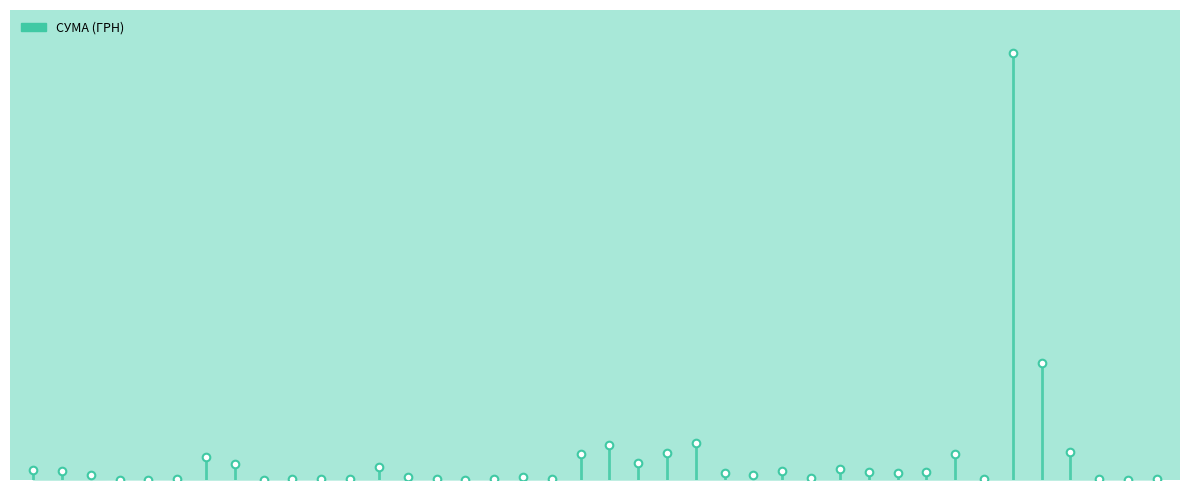

Between ФОП "Мовчан Є.В." and ТОВ "Агора-Н", which is larger?

ТОВ "Агора-Н"